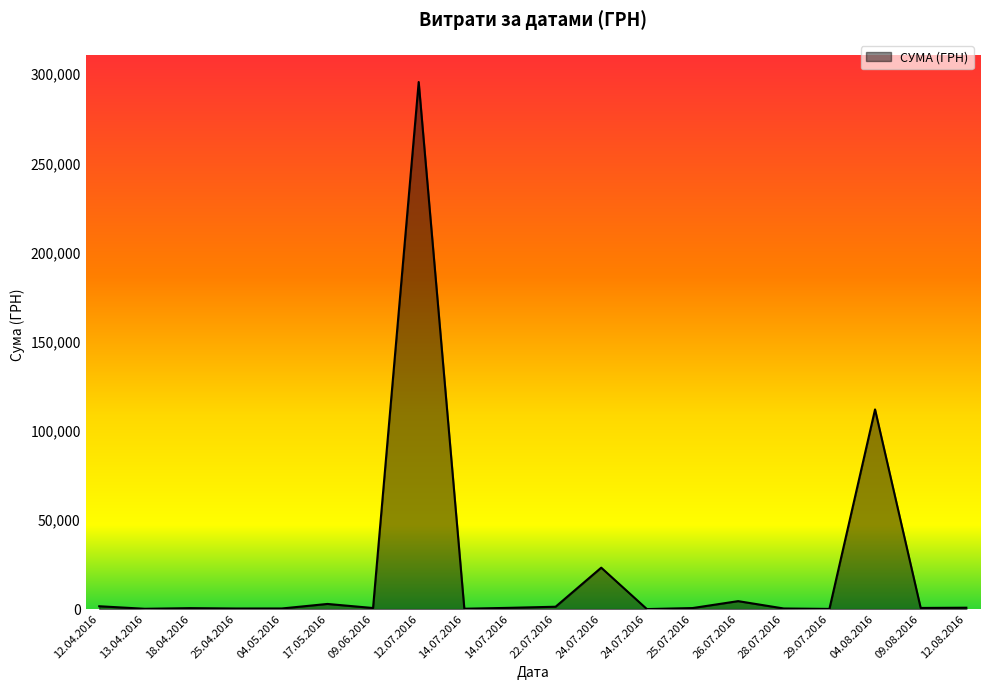

Count the number of categories in the chart.

20